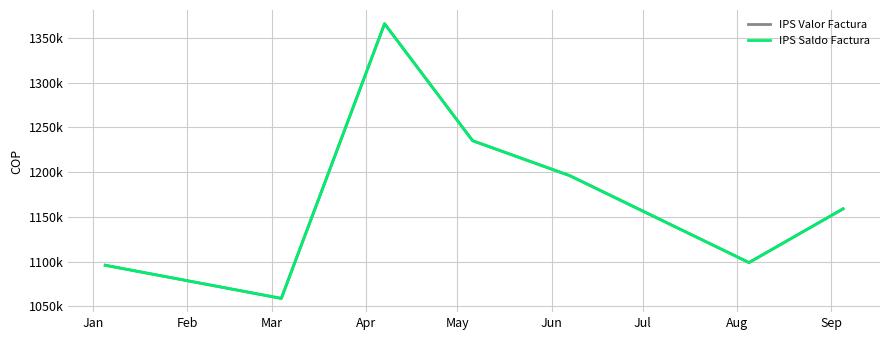

Does the chart have visible grid lines?

Yes